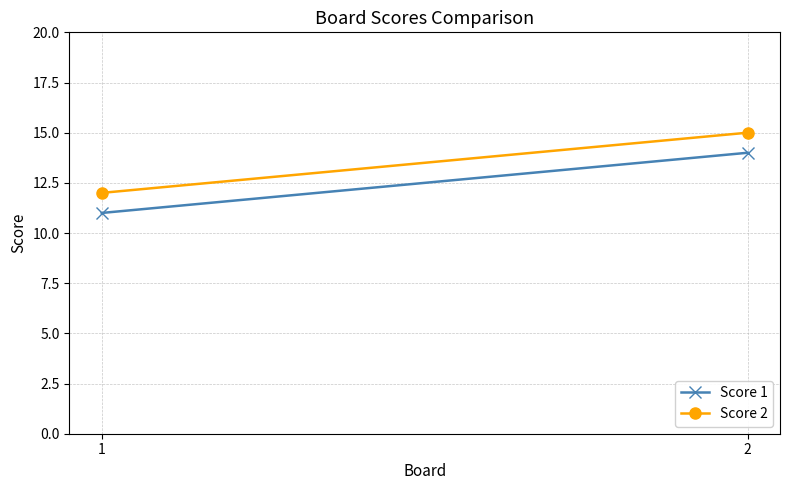

At which category is the sum across all series the highest?

2